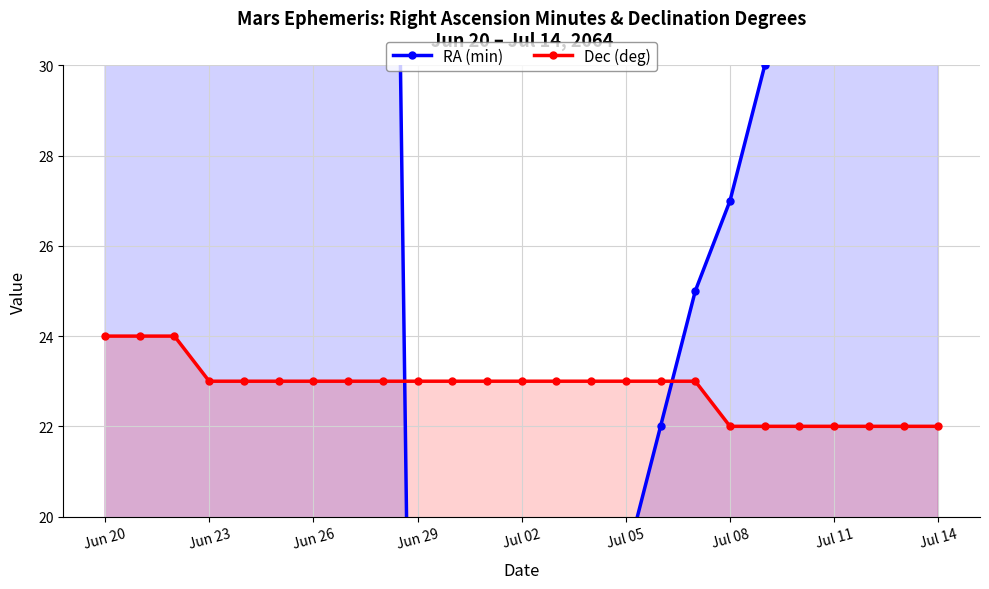

How many data points in RA (min) are less than 36?

12